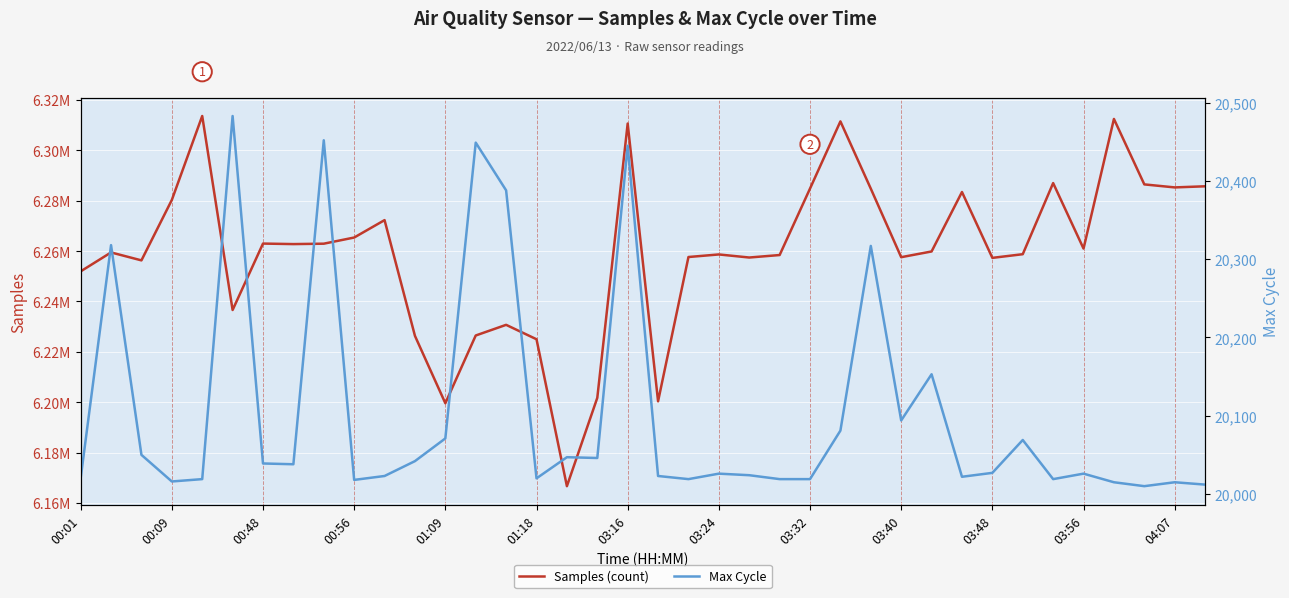

What is the difference between the maximum and second lowest values in the Max Cycle series?

471